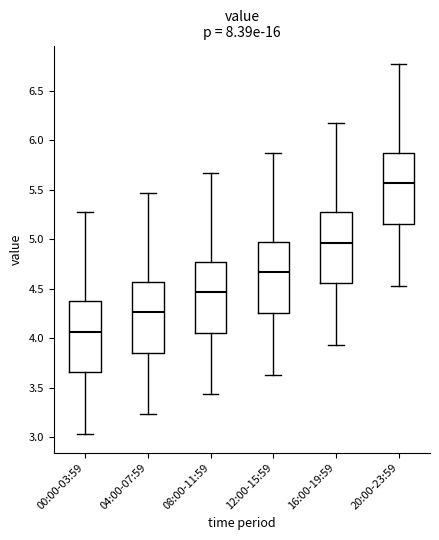

Where is the lower edge of the box for 04:00-07:59 on the y-axis? The values are not printed on the chart, so give them approximately, as read against the axis.

3.85